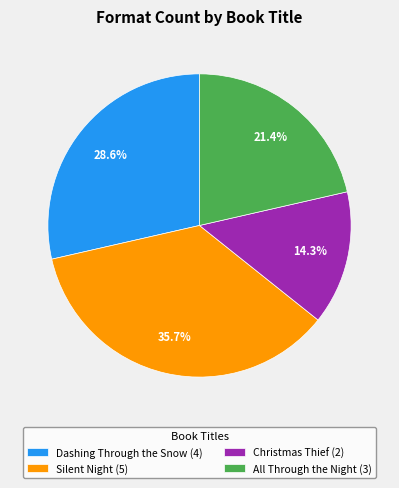

To the nearest percent, what is the difference between the largest and smallest slice percentages?

21%